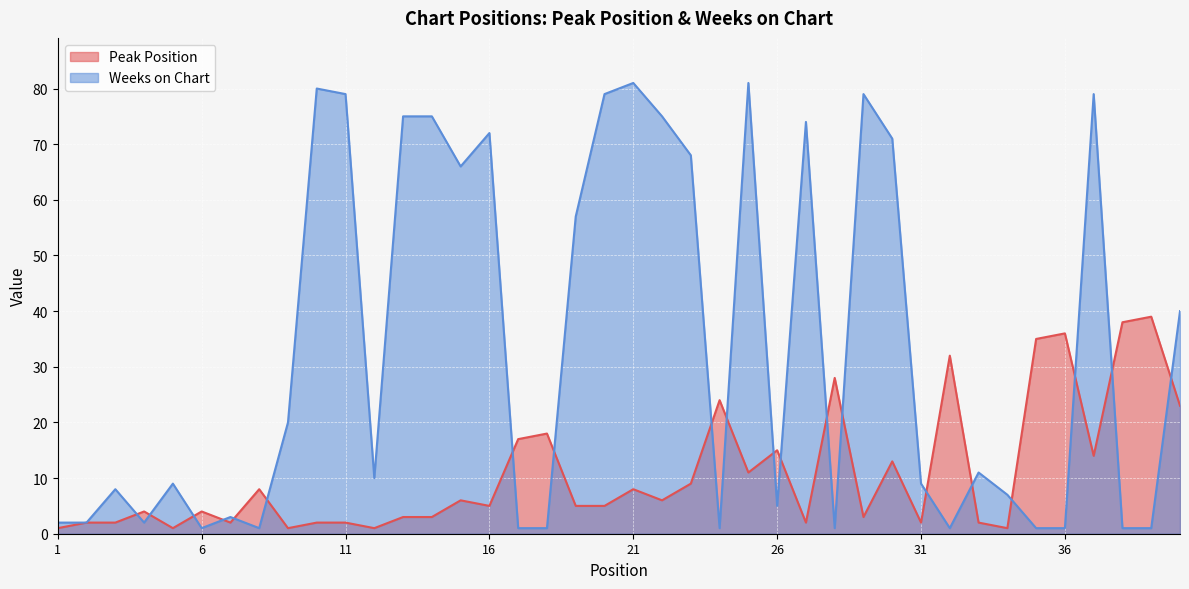

True or false: Weeks on Chart and Peak Position intersect in this chart.

True